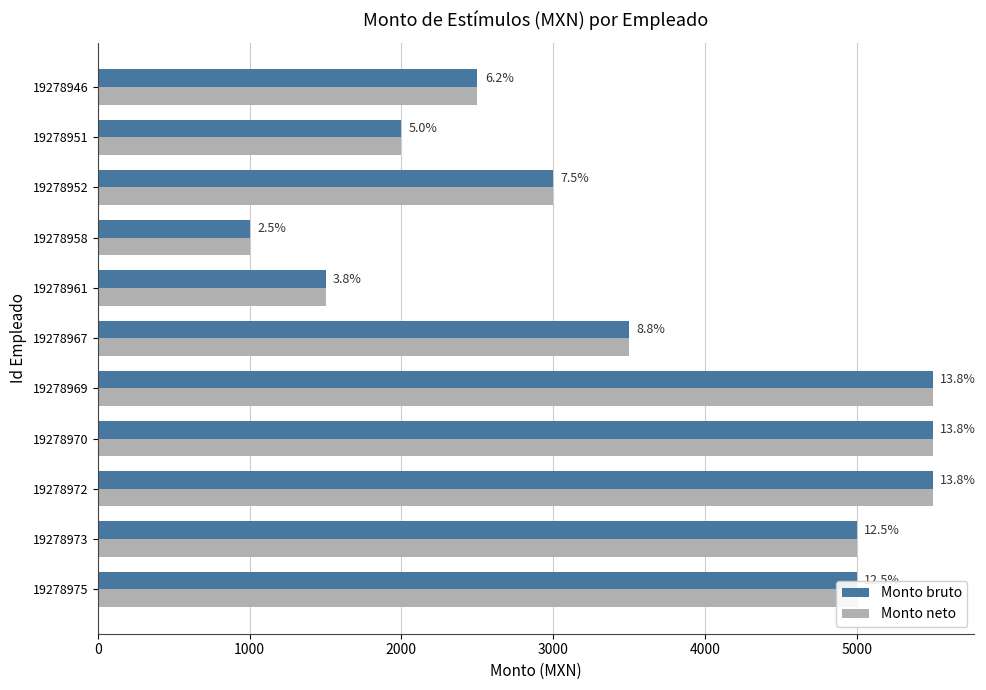

Which series has the widest spread of values?

Monto bruto